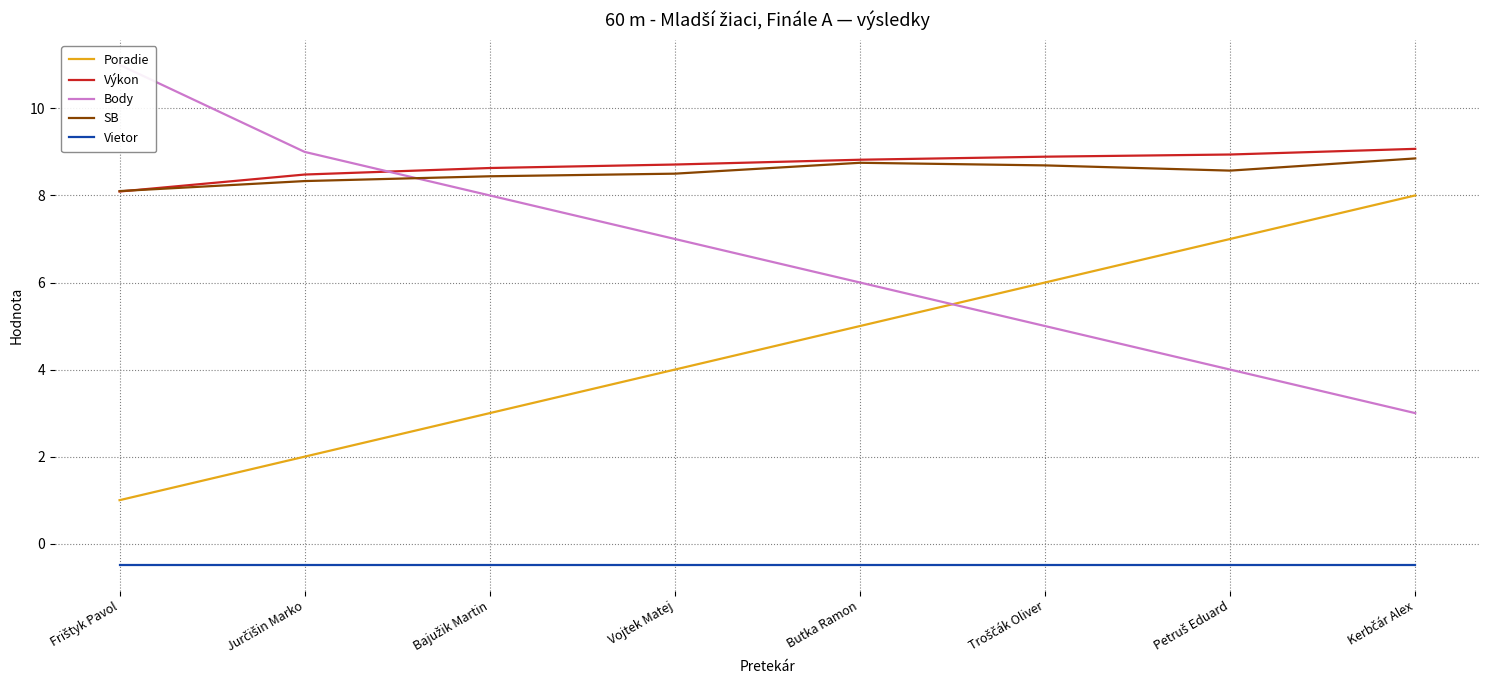

Which label corresponds to the largest value in the chart?

Frištyk Pavol